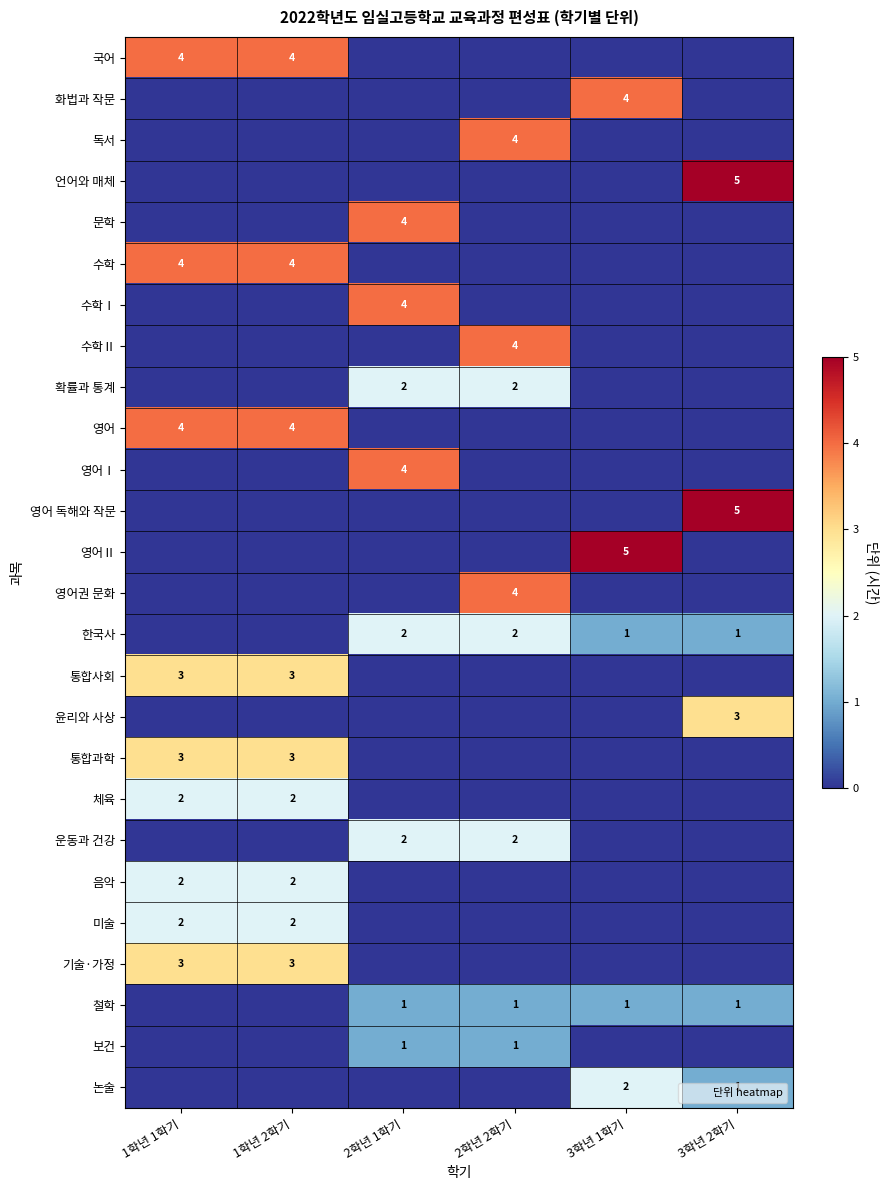

Where is 한국사 nearest to the value 1?

3학년 1학기